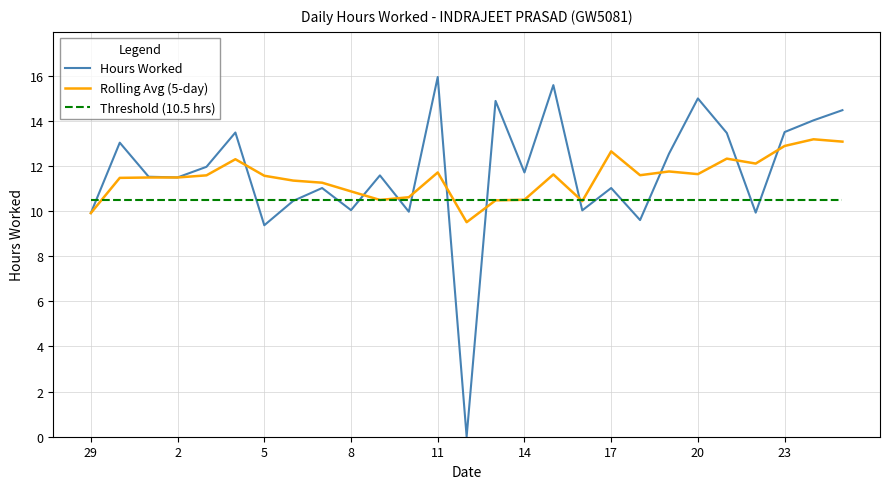

What is the greatest value displayed?

15.9